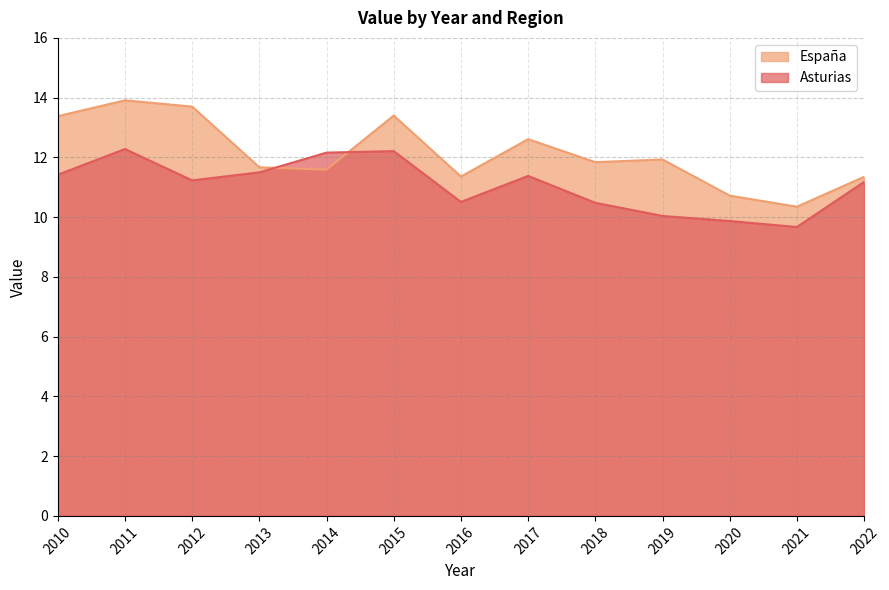

Where is the first local minimum for Asturias?

2012